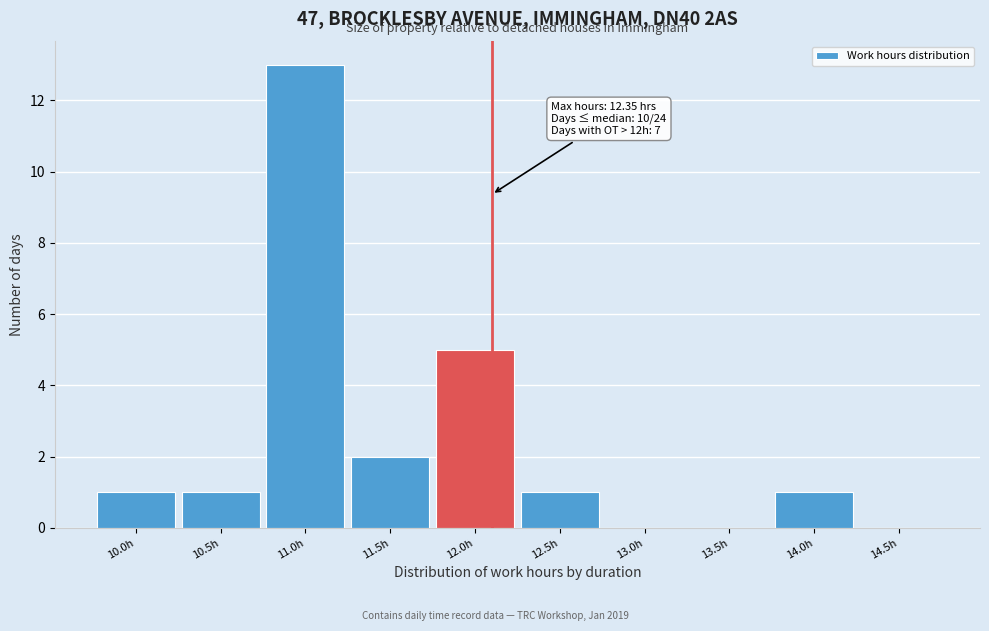

Reading left to right, what are all the values shown in this chart?

10.0h=1	10.5h=1	11.0h=13	11.5h=2	12.0h=5	12.5h=1	13.0h=0	13.5h=0	14.0h=1	14.5h=0